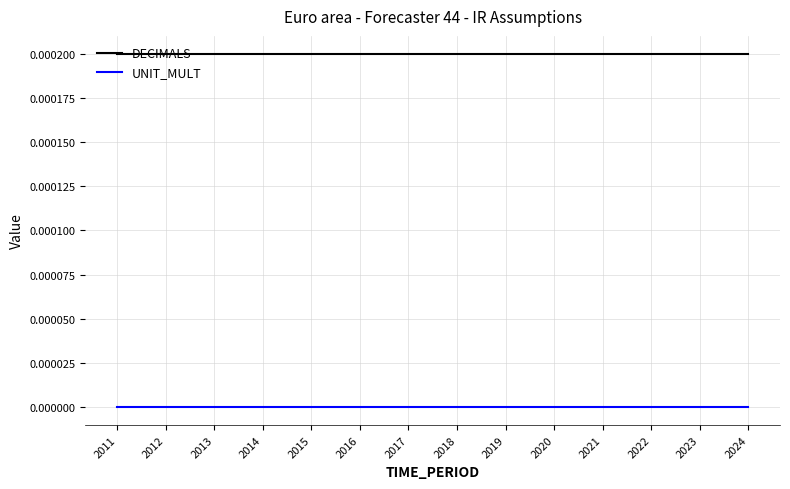

The value of DECIMALS at 2013 is 0.0. True or false?

True